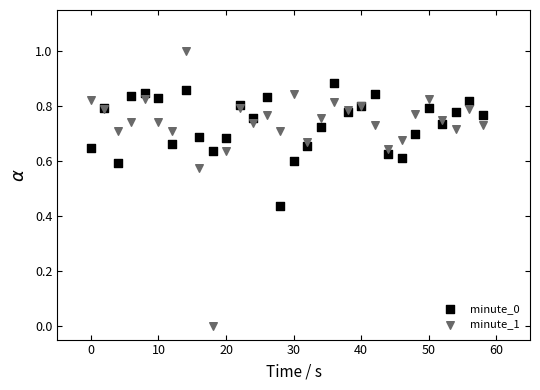

Which series has the widest spread of Y values?

minute_1